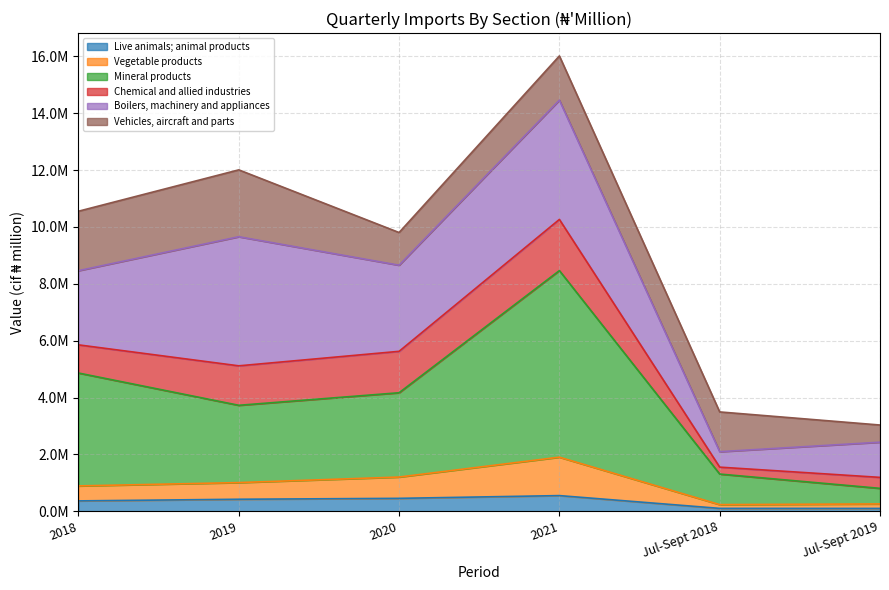

Which series changed the most between 2018 and Jul-Sept 2018?

Mineral products